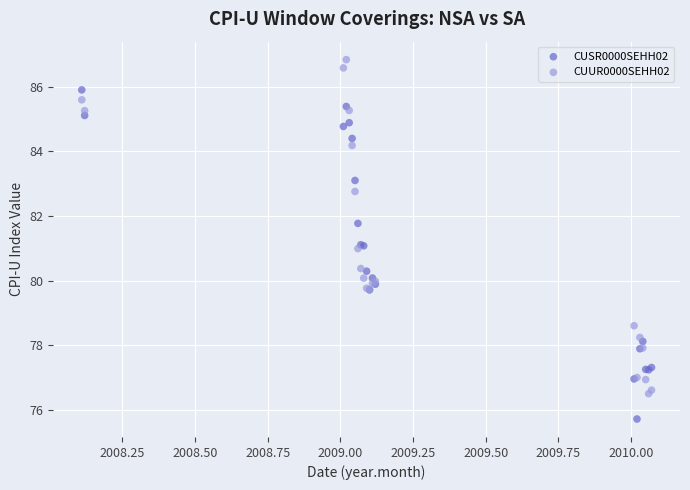

Which series reaches the minimum Y coordinate?

CUSR0000SEHH02